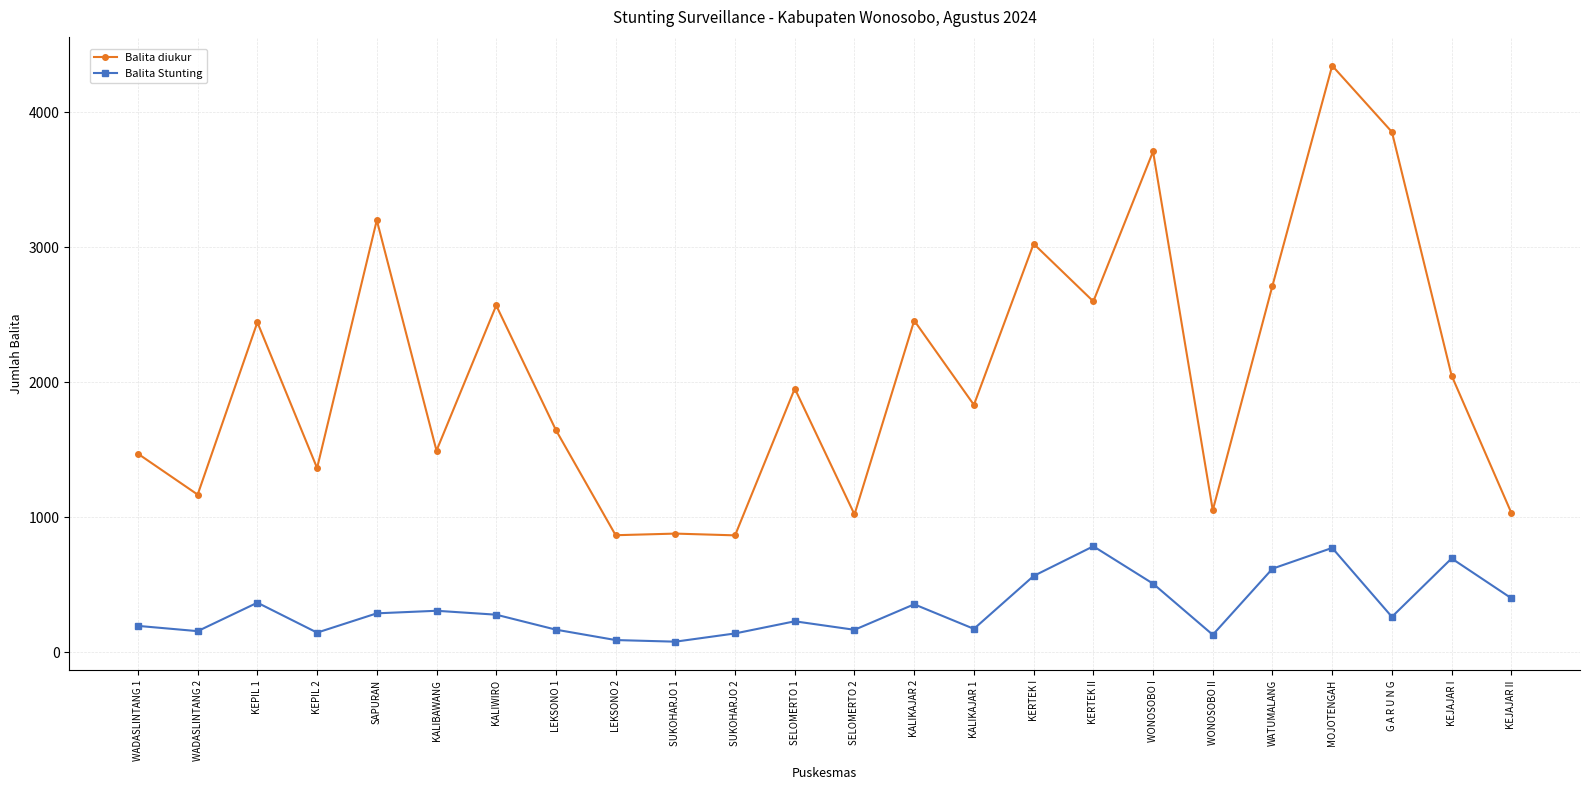

What is the maximum value for Balita Stunting?

784